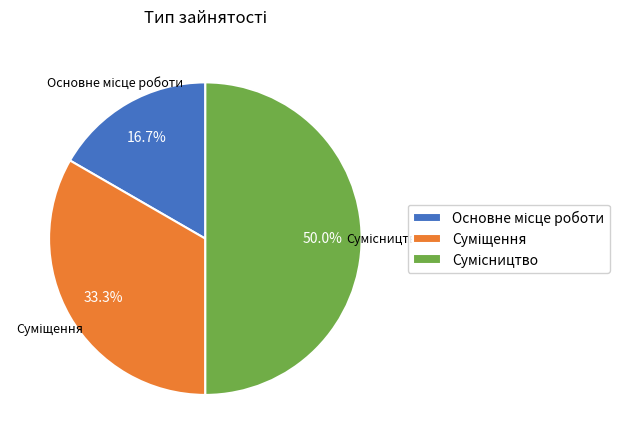

To the nearest percent, what percentage of the pie is Сумісництво?

50%